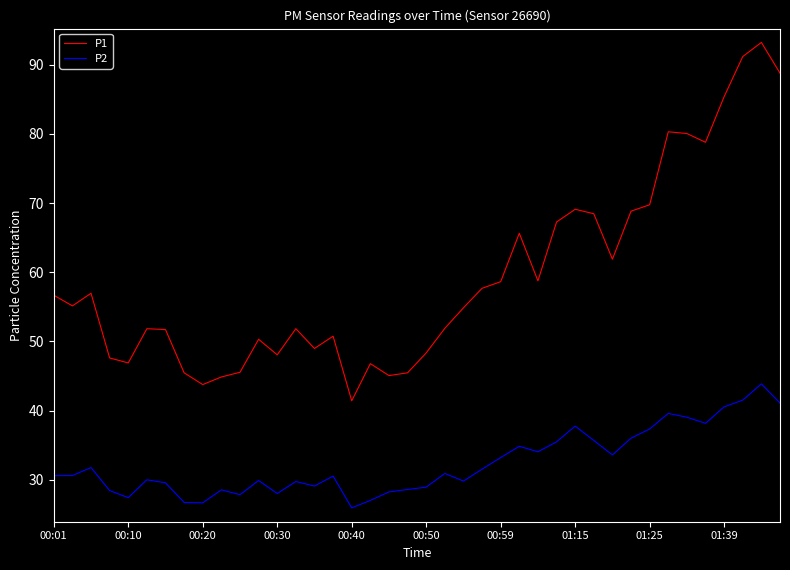

Which series has the largest range (max minus min)?

P1